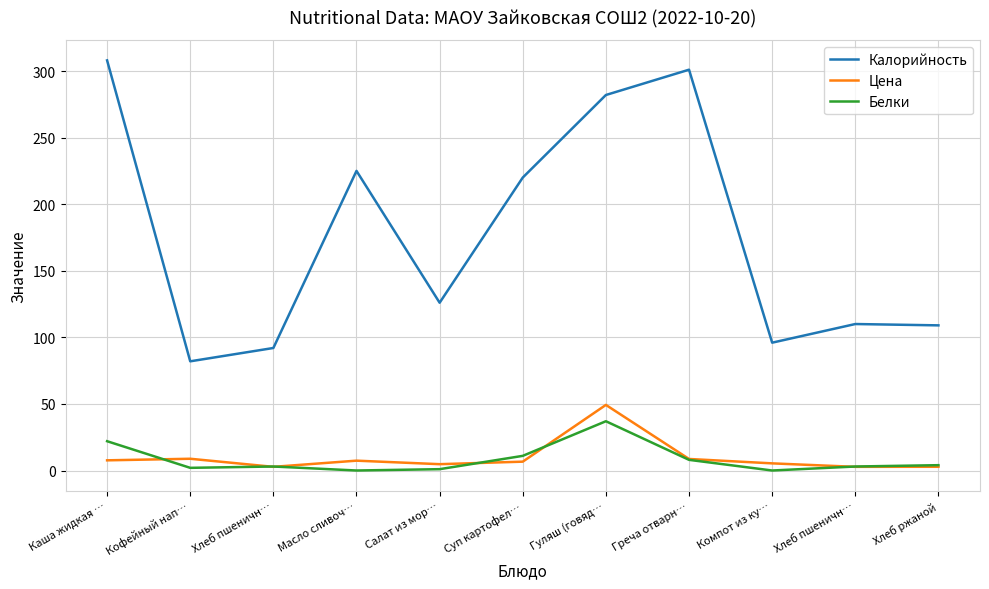

At which label does Цена reach its peak?

Гуляш (говяд…